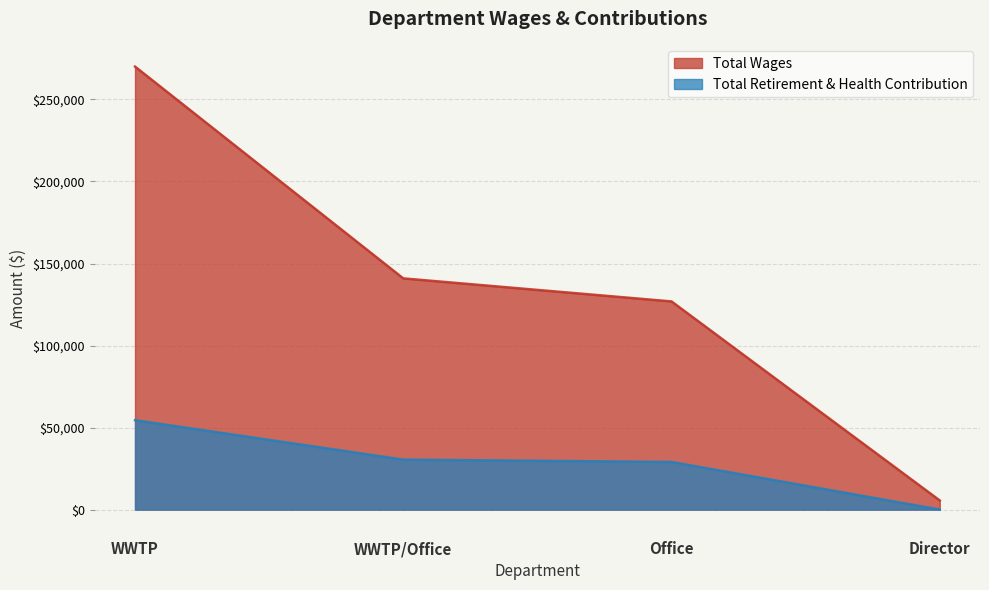

What is the maximum value for Total Wages?

270038